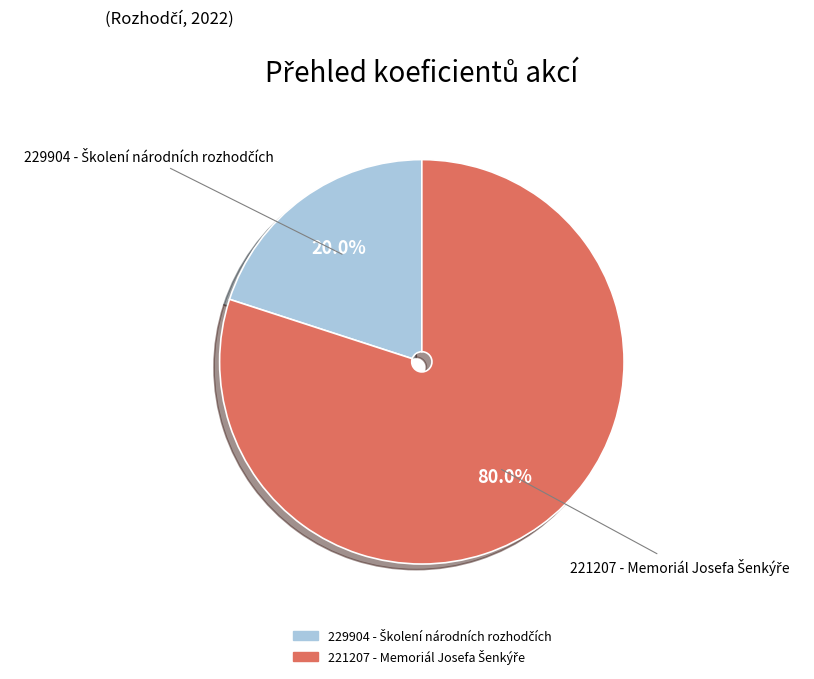

Is there any slice that represents more than half of the pie?

Yes